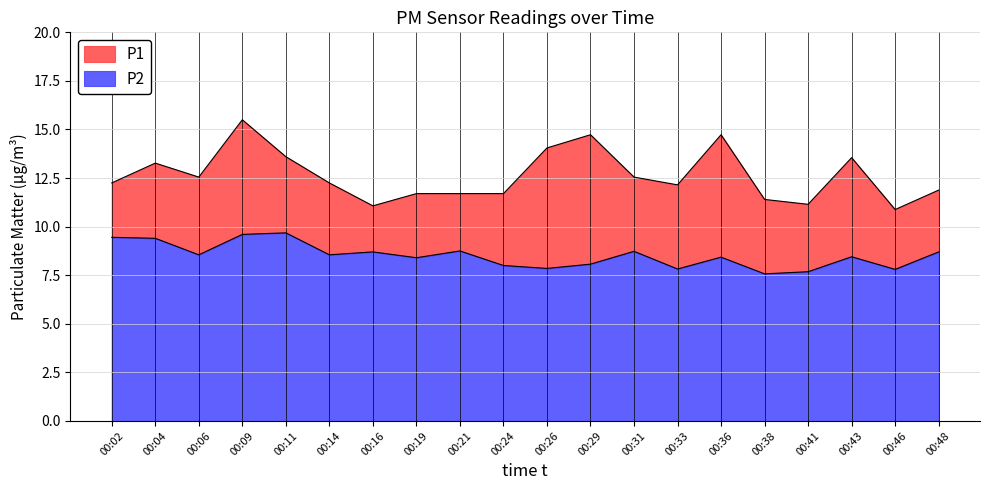

How many values in the P2 series are below 8?

5